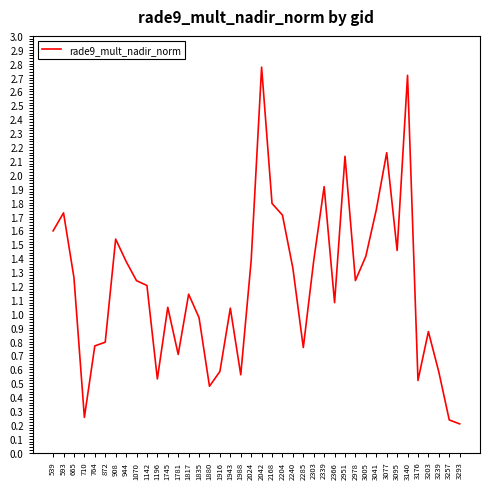

What is the greatest value displayed?

2.8